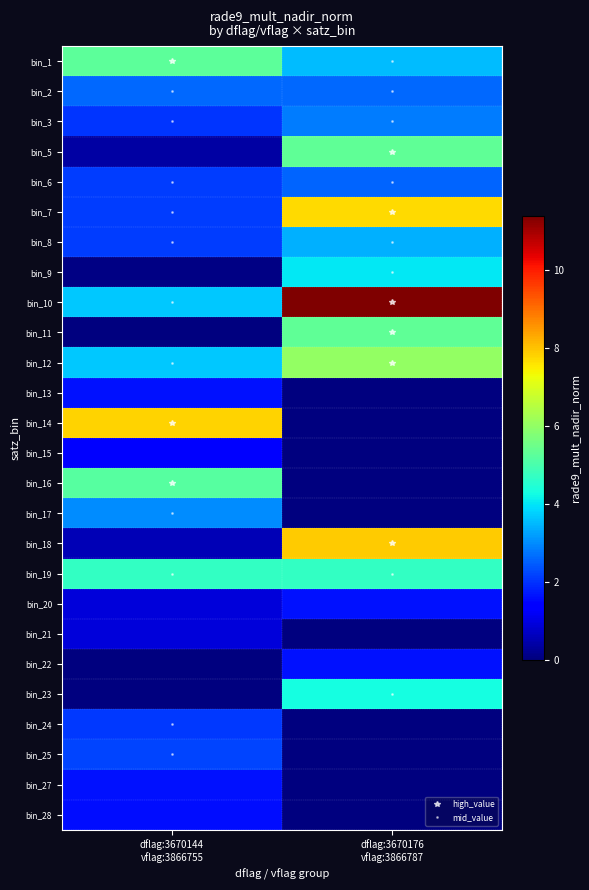

Which label corresponds to the smallest value in the chart?

dflag:3670144
vflag:3866755